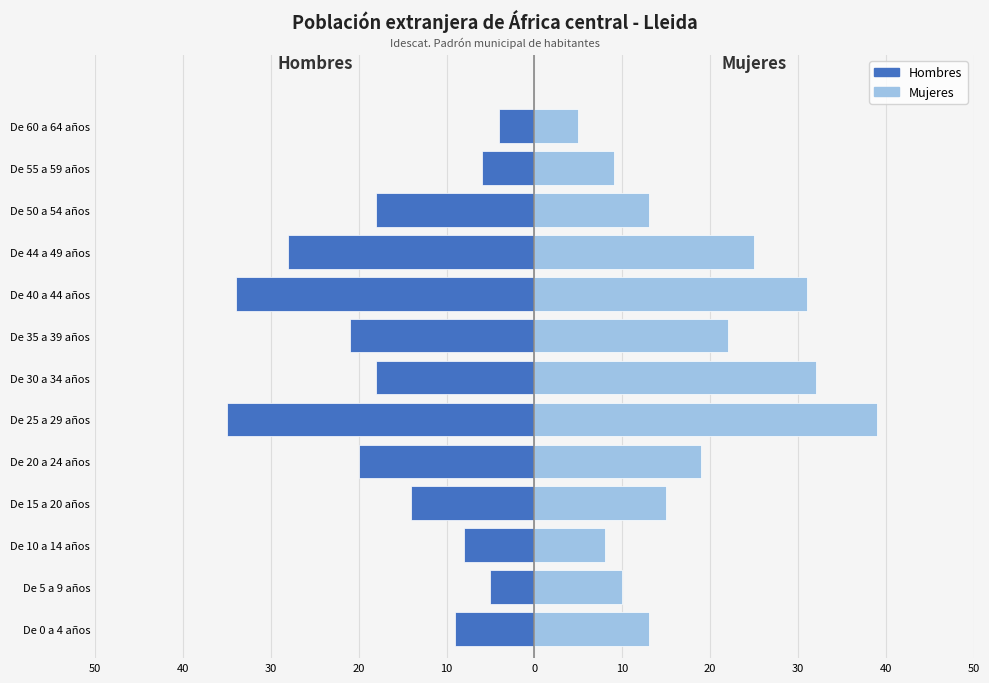

Are the bars horizontal?

Yes